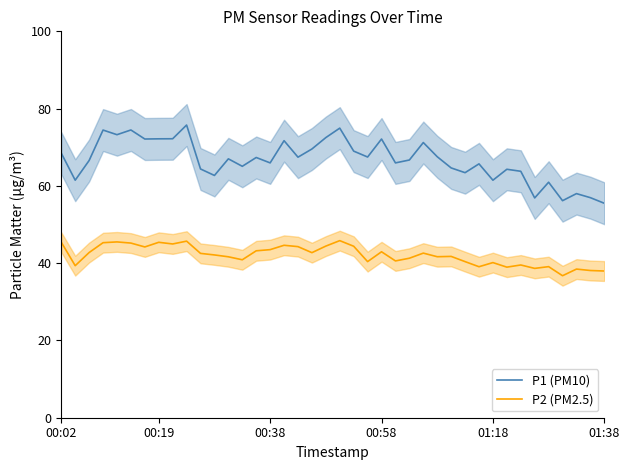

Does the chart have visible grid lines?

No